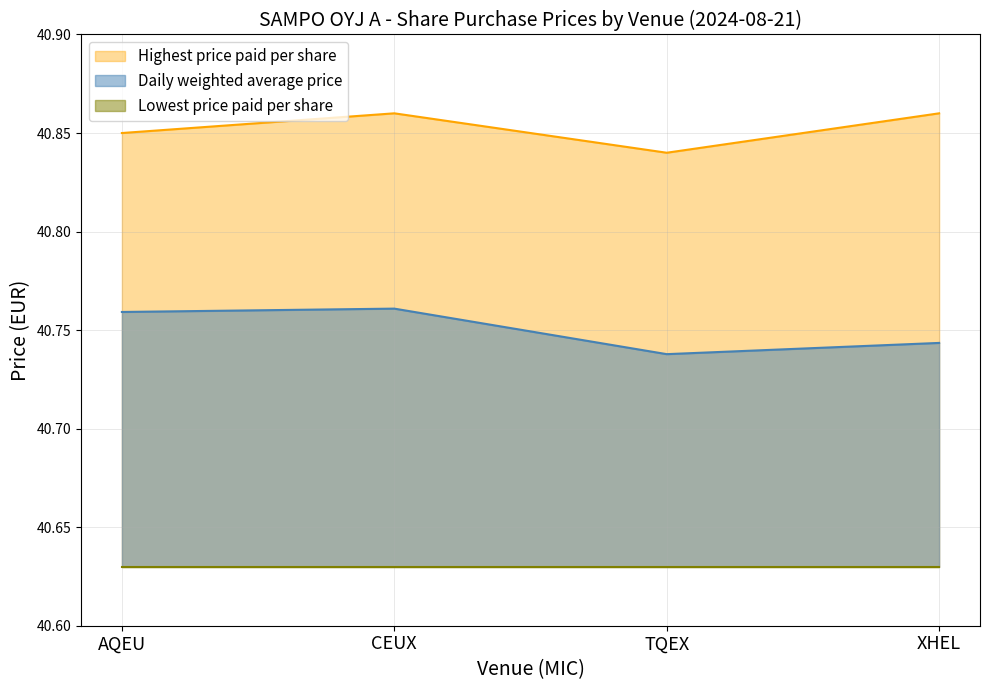

How many Daily weighted average price values are between 40 and 41?

4